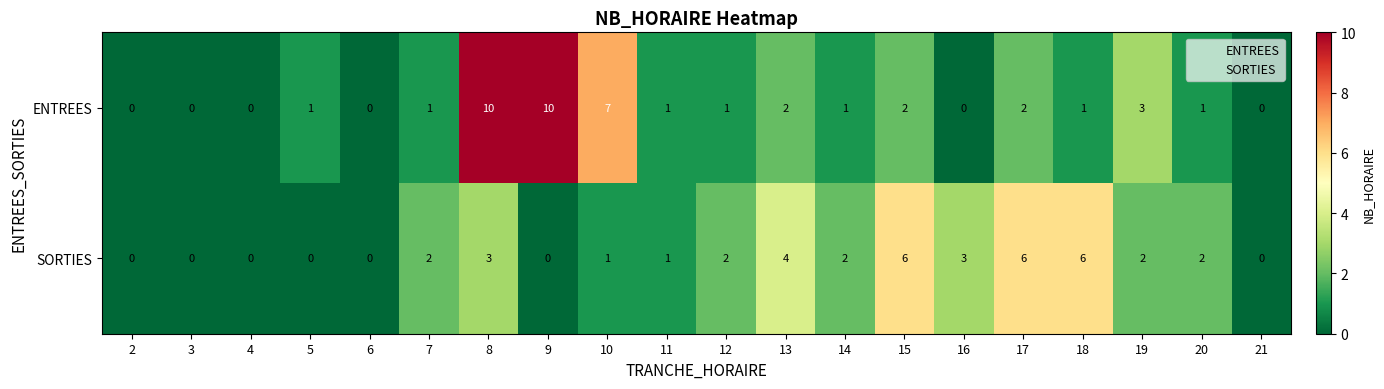

Count the ENTREES values in the range 0 to 2.

16